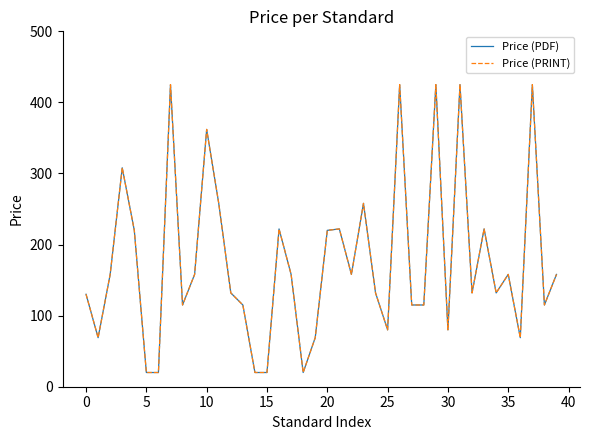

True or false: Price (PDF) and Price (PRINT) intersect in this chart.

False